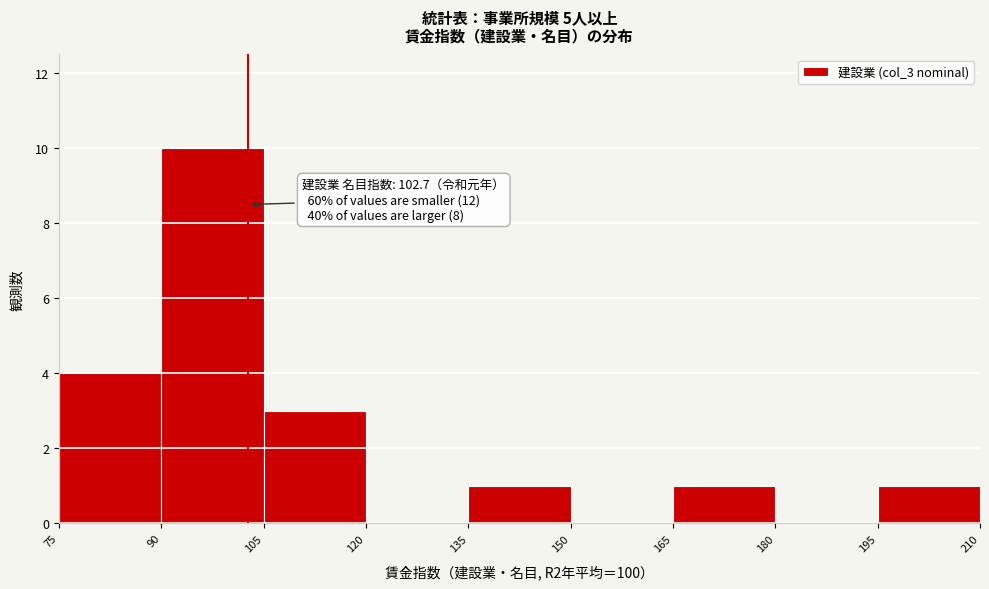

Over which range of the x-axis is the bar tallest?

90 to 105